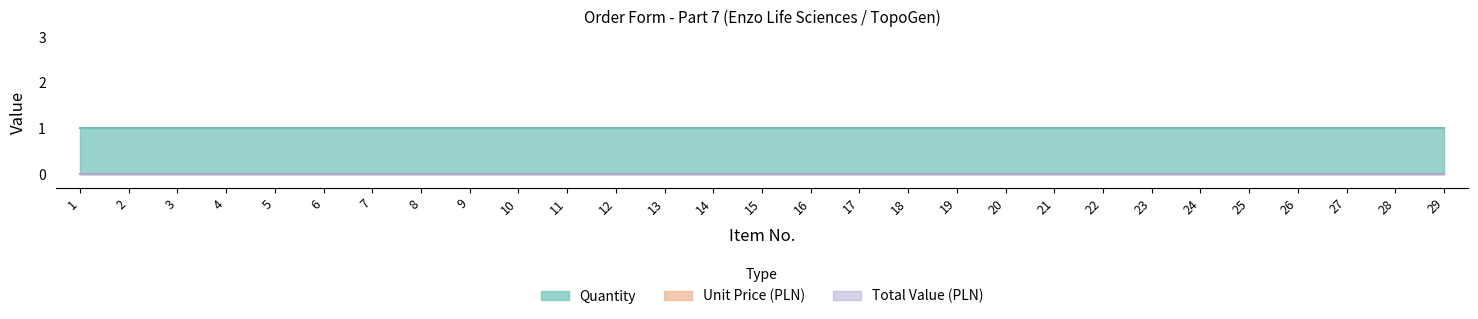

The value of Quantity at 6 is 0. True or false?

False